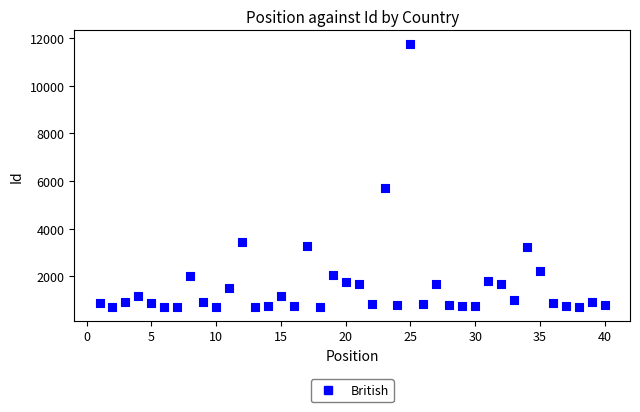

What Y value in the scatter plot is closest to 6234?

5707